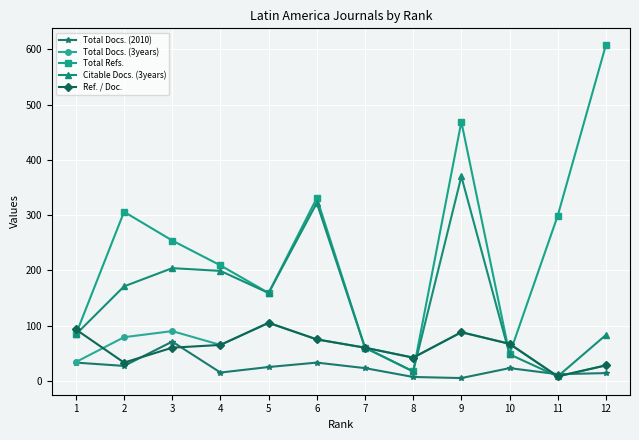

What value does the Total Docs. (3years) series have at 9?

88